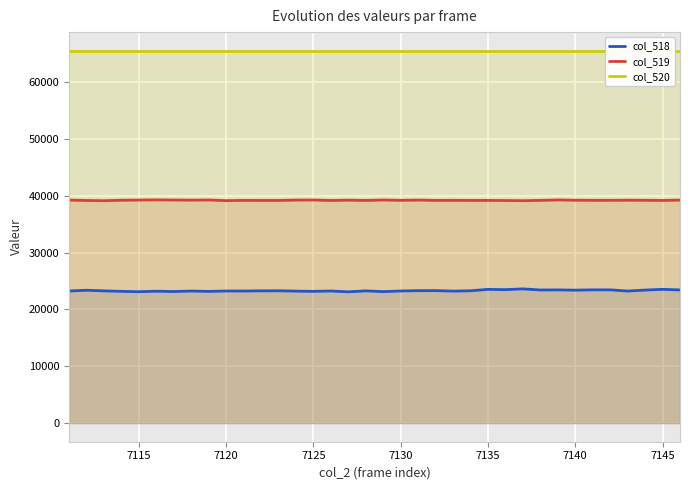

Does the chart display data point markers on the line(s)?

No